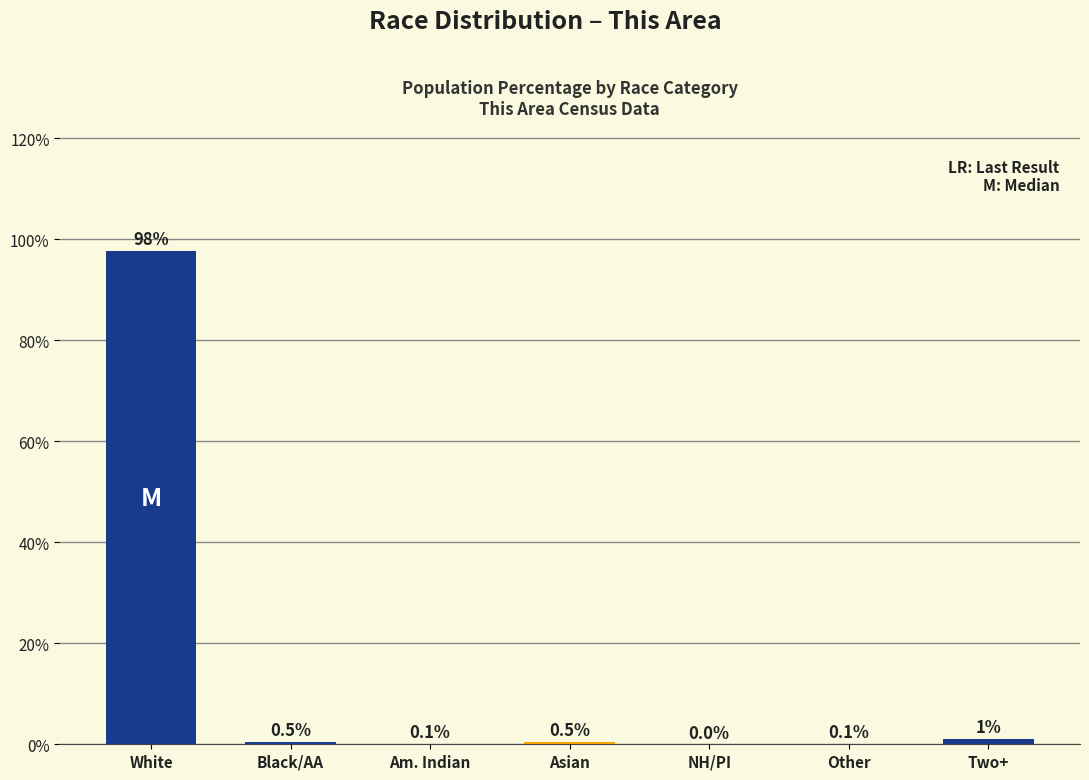

True or false: the data shows 97.7 at White.

True